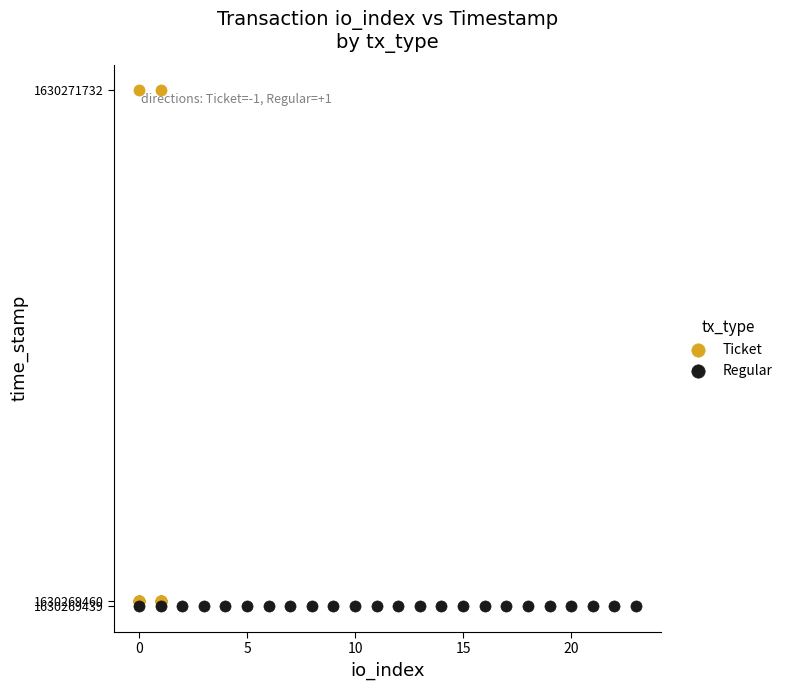

Which series contains the highest Y value?

Ticket